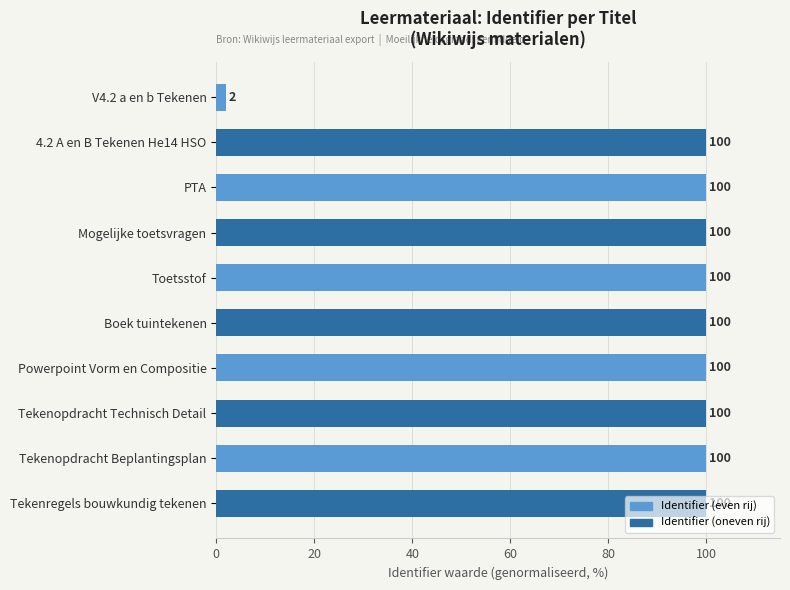

Count the number of data series in this chart.

1